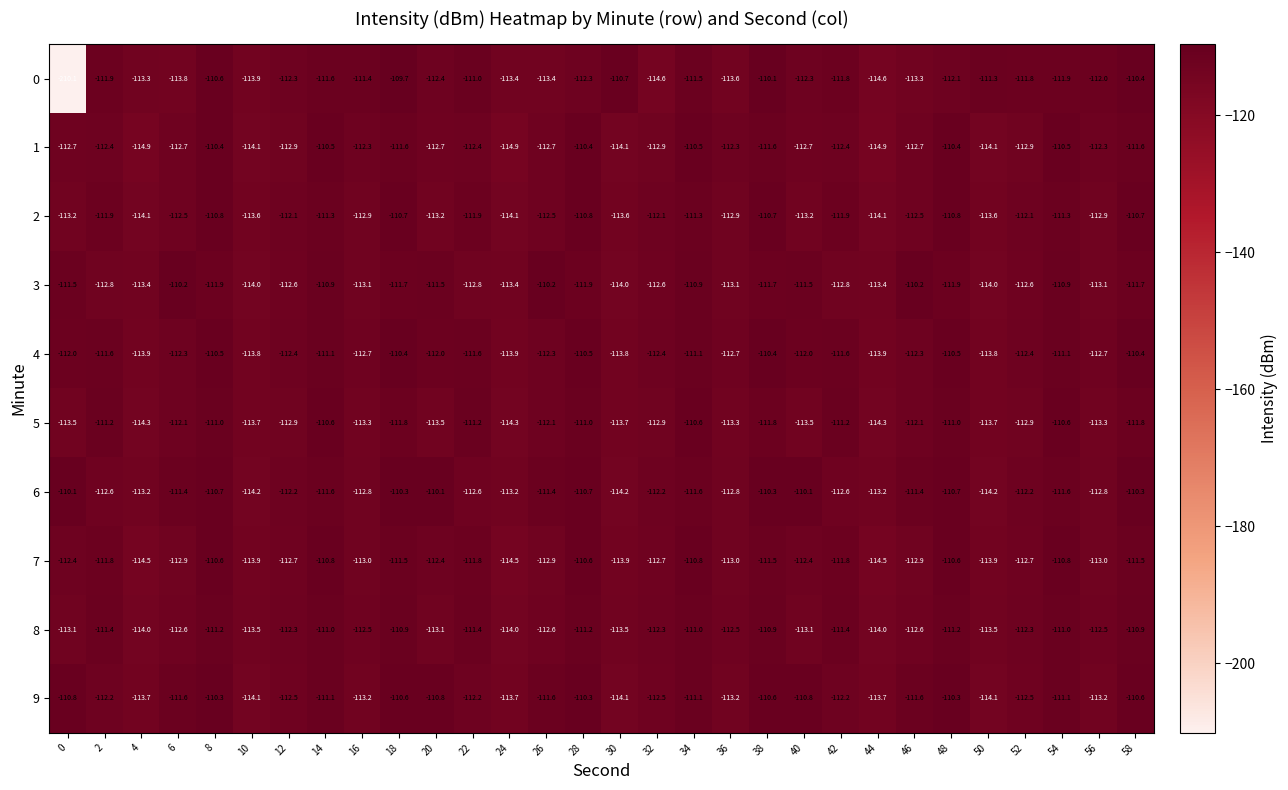

How many values in the 6 series exceed -111?

9